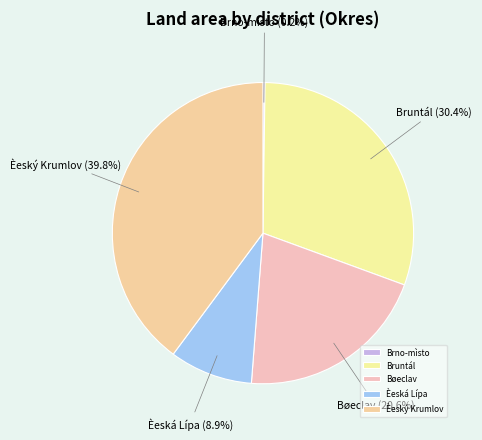

To the nearest percent, what is the average slice percentage?

20%